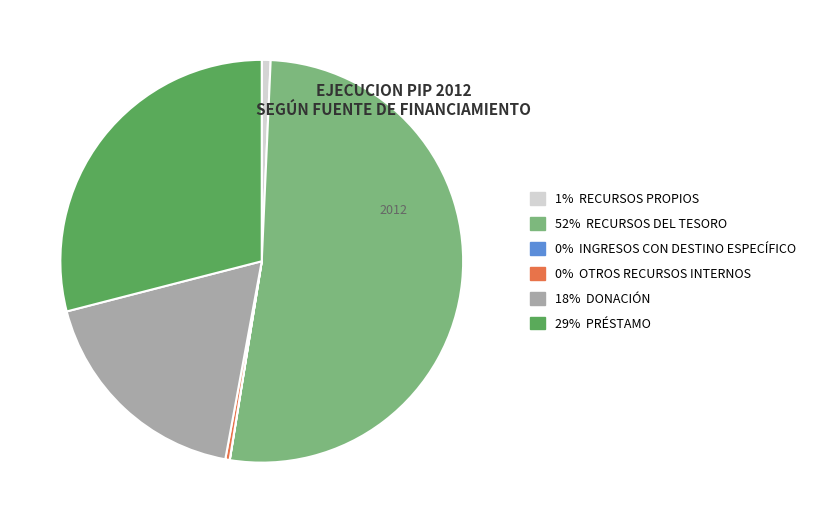

Is there a majority slice in this chart?

Yes